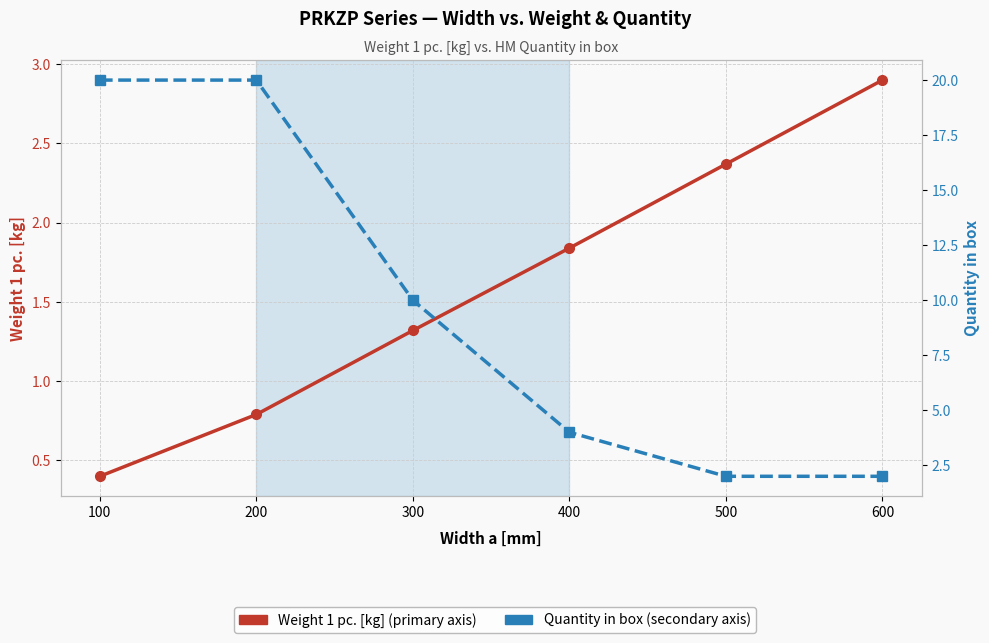

Is this an area chart (filled region under the line)?

No